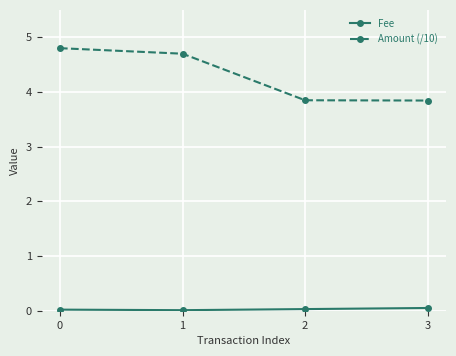

The Amount (/10) series shows 3.8 at 2. True or false?

True